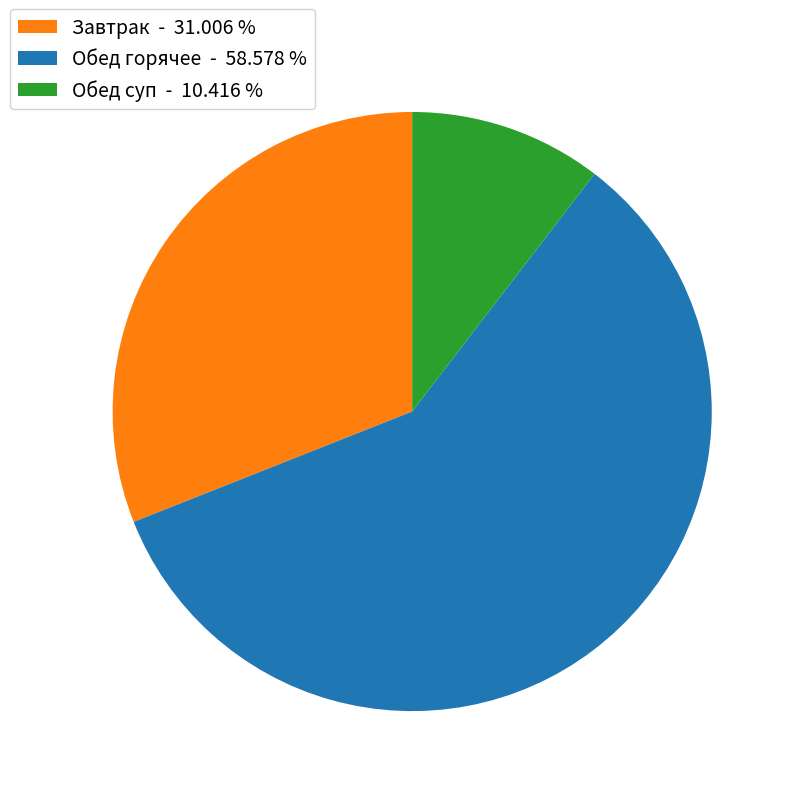

Does any single category account for the majority?

Yes